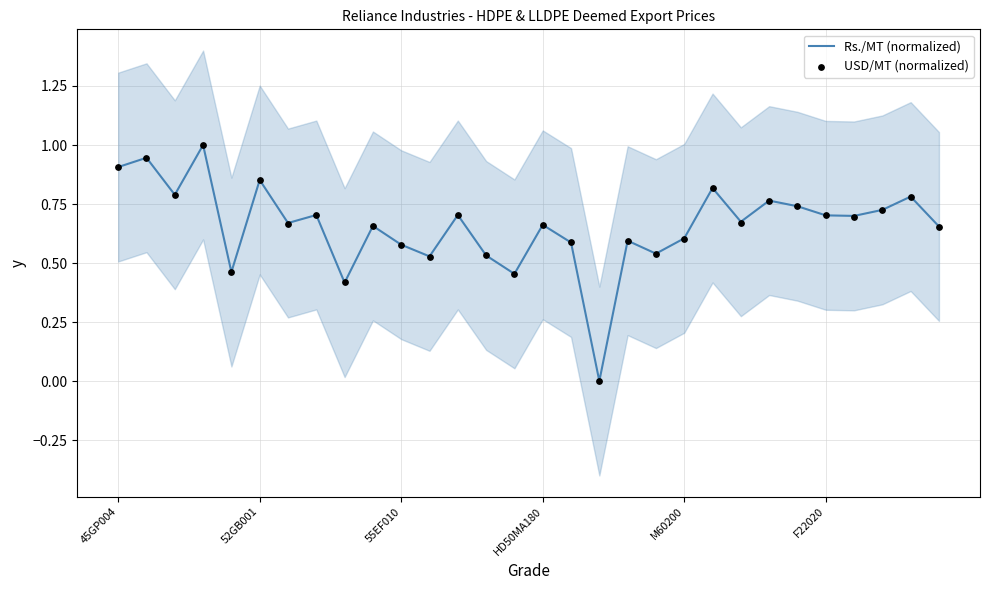

What are all the series names shown in the legend?

Rs./MT (normalized), USD/MT (normalized)